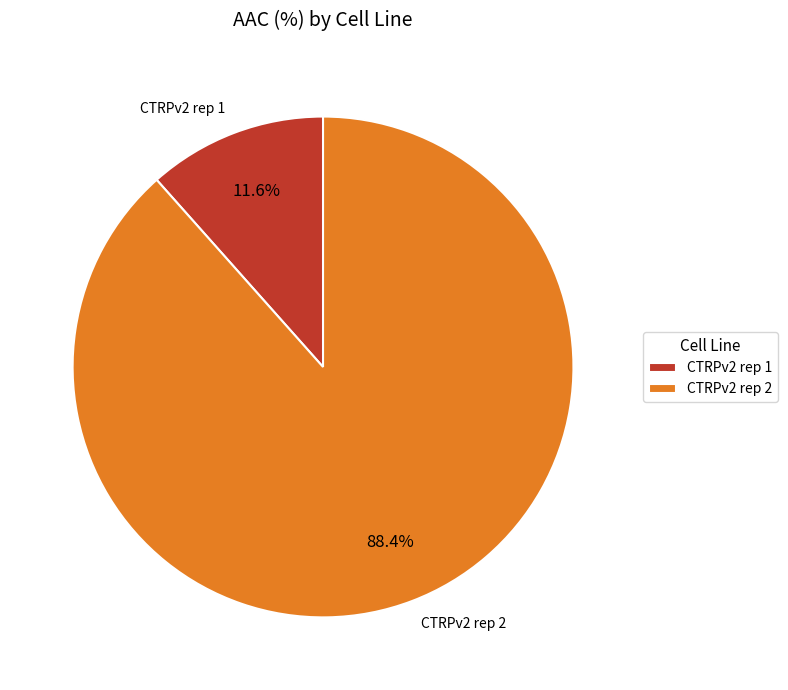

Does CTRPv2 rep 2 represent more than half of the total?

Yes